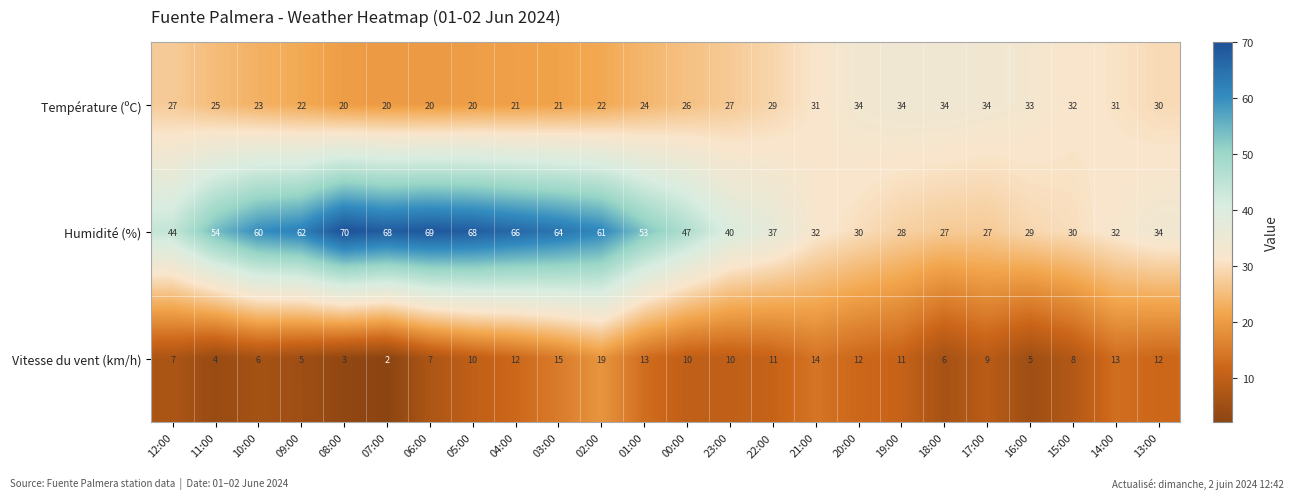

What is the total value across all series at 10:00?

89